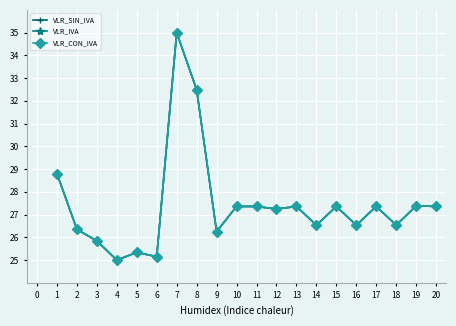

Does the chart have visible grid lines?

Yes